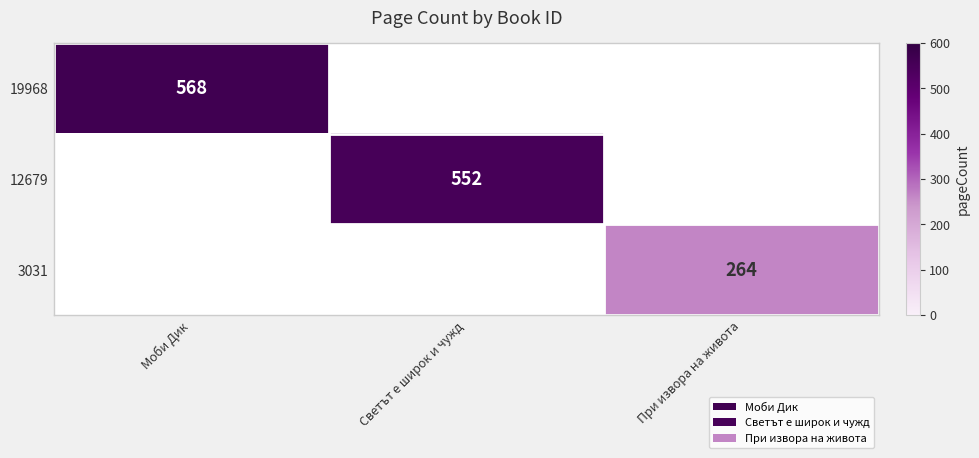

How many categories are shown in the chart?

3